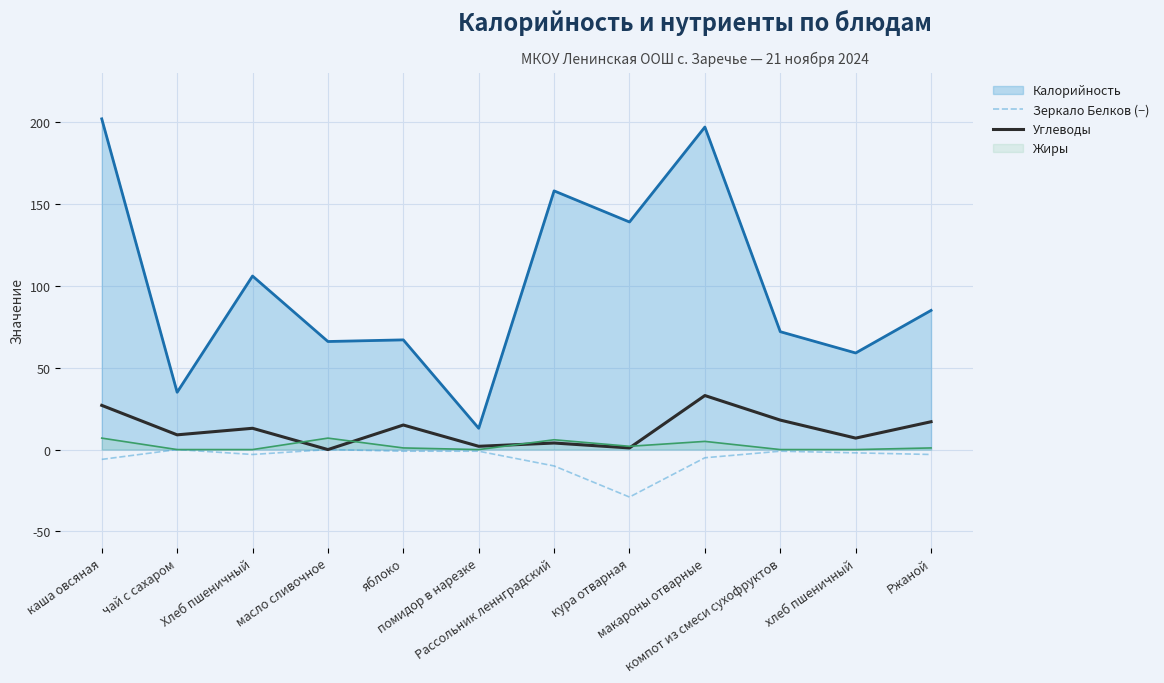

At how many categories does at least one series exceed -6?

12